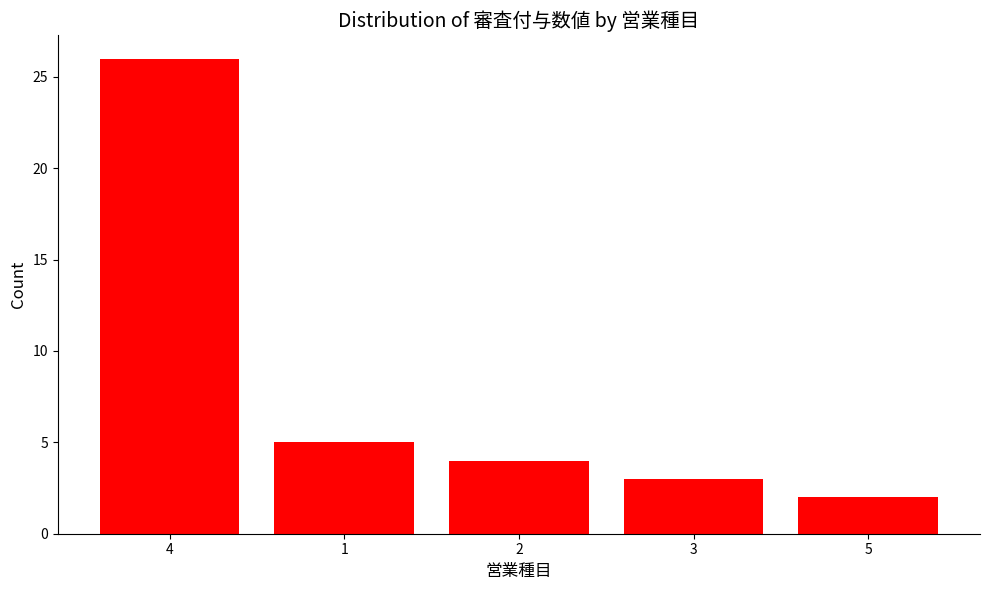

Rank the categories by value from lowest to highest.

5, 3, 2, 1, 4